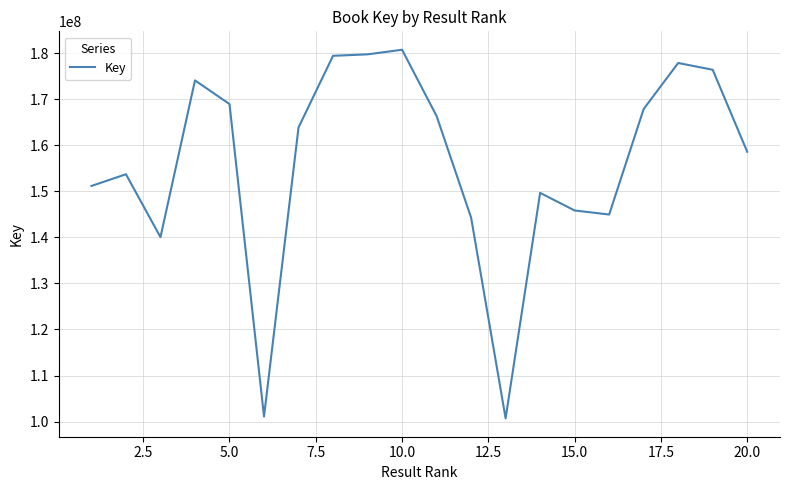

What is the maximum value shown in the chart?

180706250